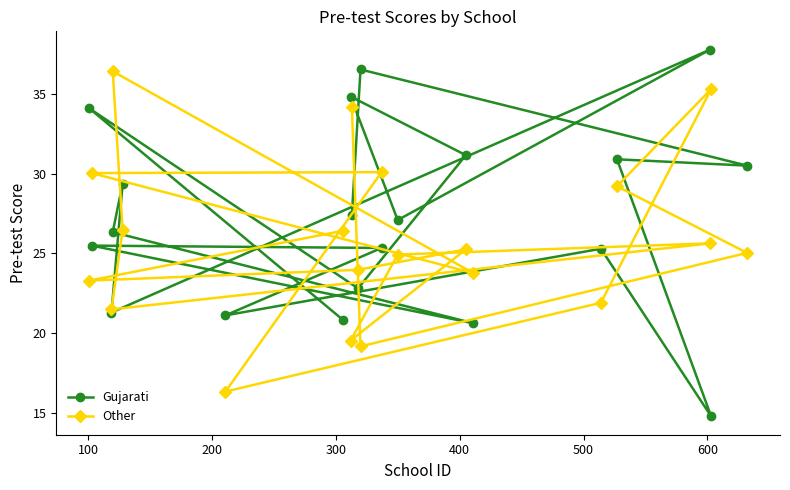

What is the value of the Other point at the 14th from the left?

25.3